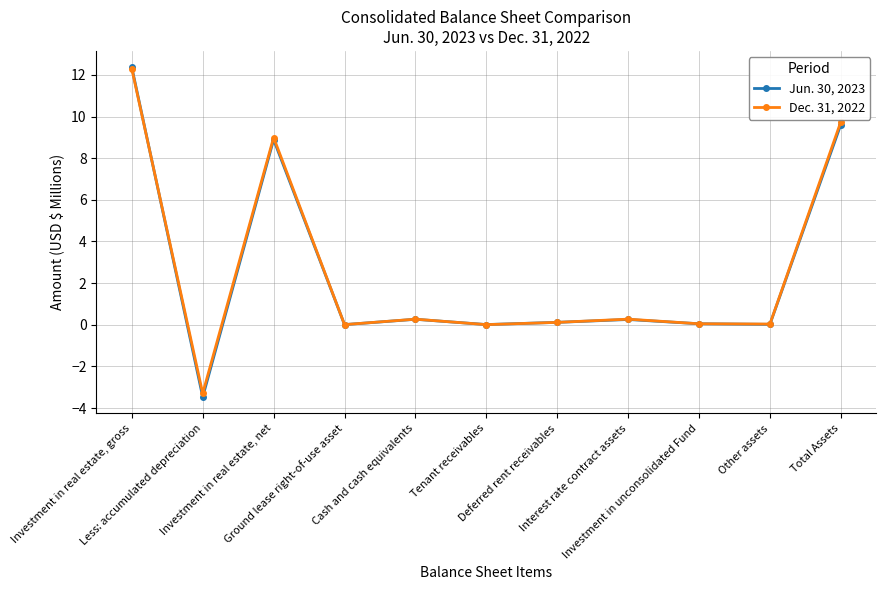

What is the spread (max minus min) of values at Total Assets?

0.1